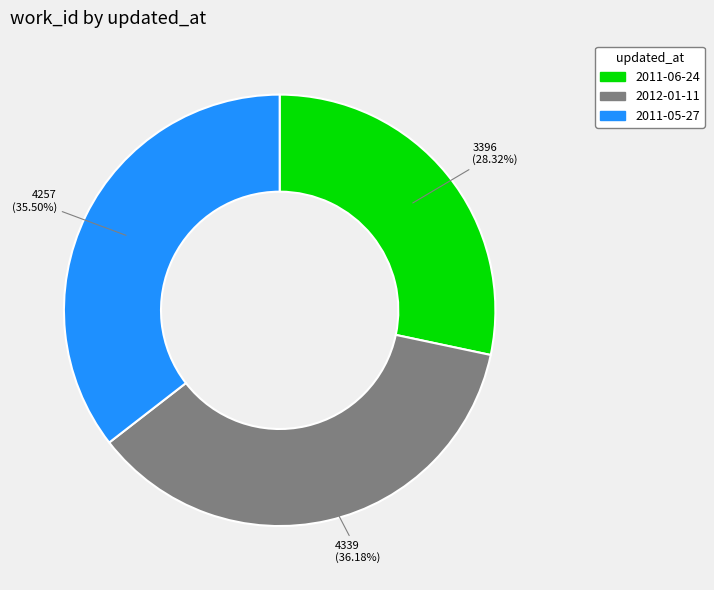

The 2011-06-24 slice represents 38% of the pie. True or false?

False